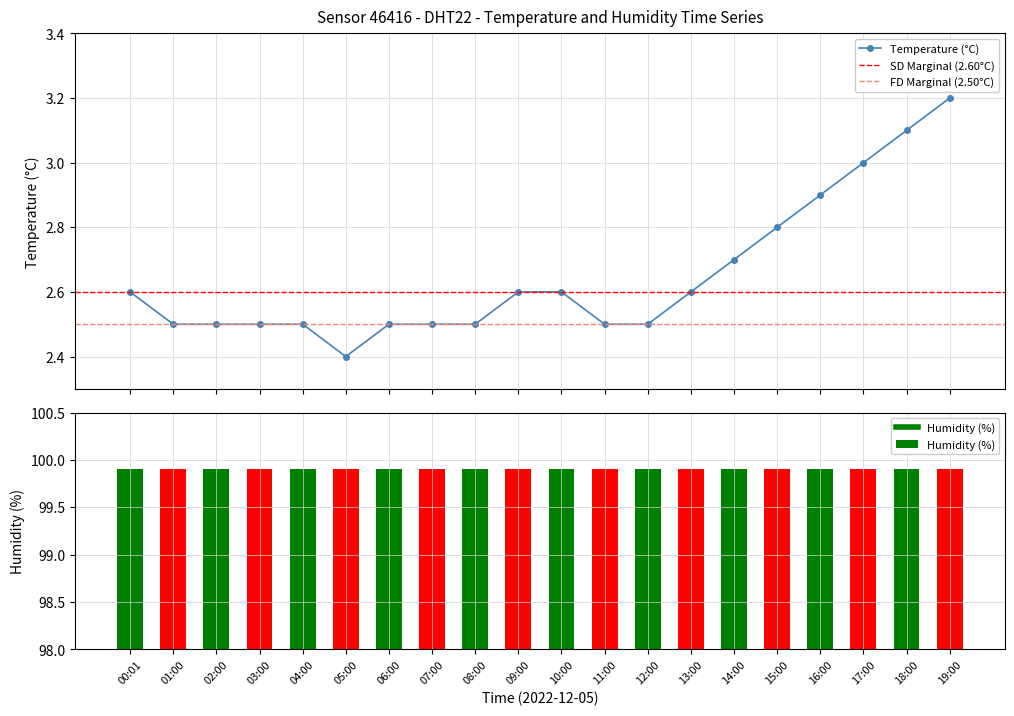

Reading left to right, extract all data points from this chart.

00:01=2.6	01:00=2.5	02:00=2.5	03:00=2.5	04:00=2.5	05:00=2.4	06:00=2.5	07:00=2.5	08:00=2.5	09:00=2.6	10:00=2.6	11:00=2.5	12:00=2.5	13:00=2.6	14:00=2.7	15:00=2.8	16:00=2.9	17:00=3.0	18:00=3.1	19:00=3.2